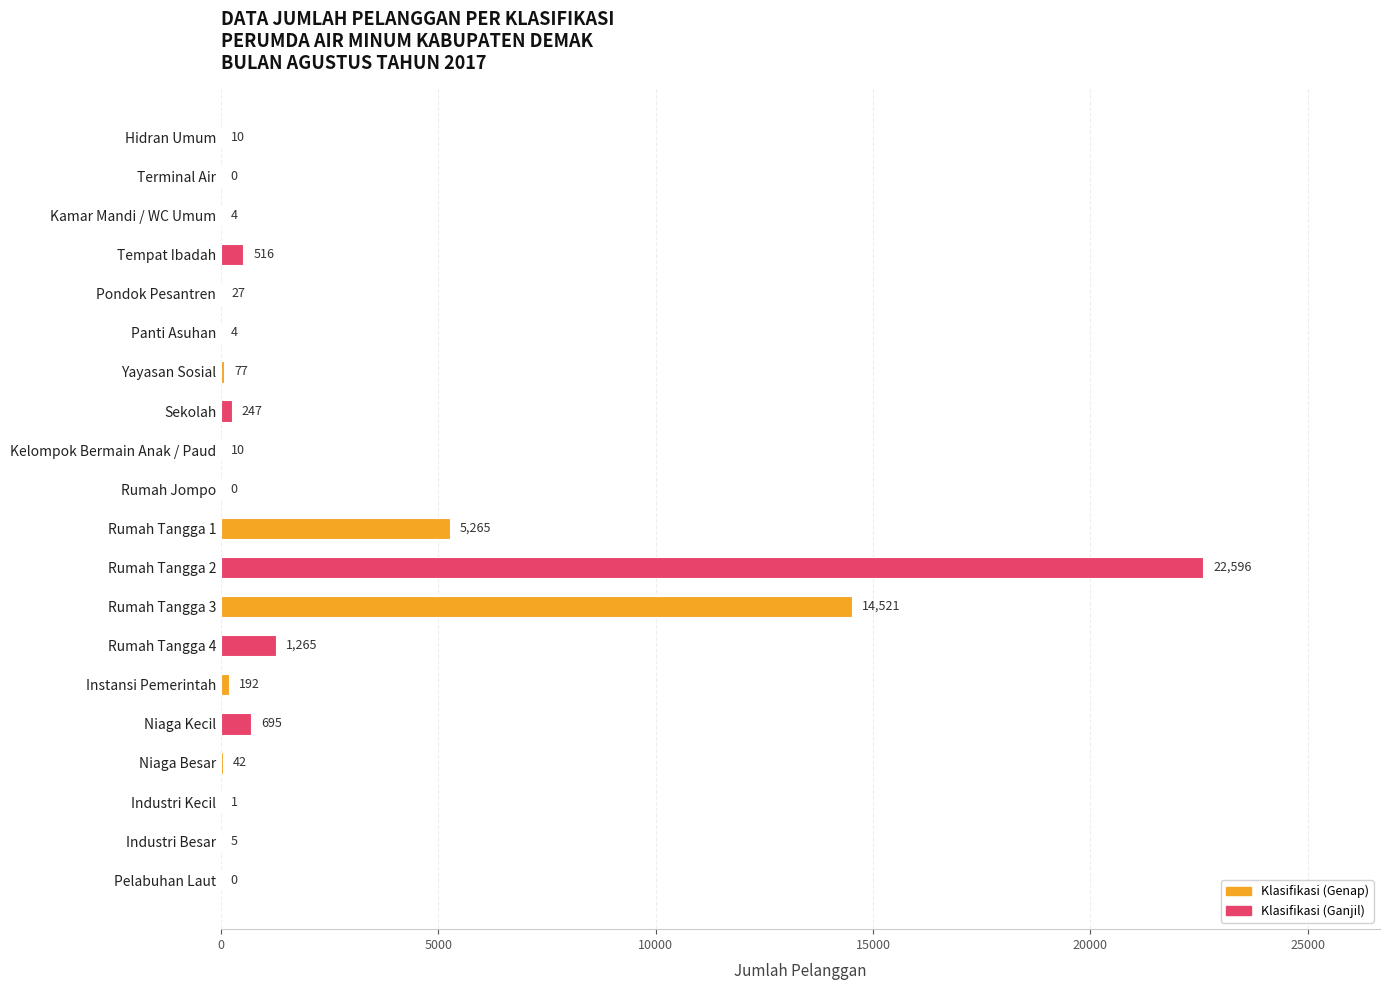

Reading top to bottom, transcribe all the data shown in this chart.

Hidran Umum=10	Terminal Air=0	Kamar Mandi / WC Umum=4	Tempat Ibadah=516	Pondok Pesantren=27	Panti Asuhan=4	Yayasan Sosial=77	Sekolah=247	Kelompok Bermain Anak / Paud=10	Rumah Jompo=0	Rumah Tangga 1=5265	Rumah Tangga 2=22596	Rumah Tangga 3=14521	Rumah Tangga 4=1265	Instansi Pemerintah=192	Niaga Kecil=695	Niaga Besar=42	Industri Kecil=1	Industri Besar=5	Pelabuhan Laut=0